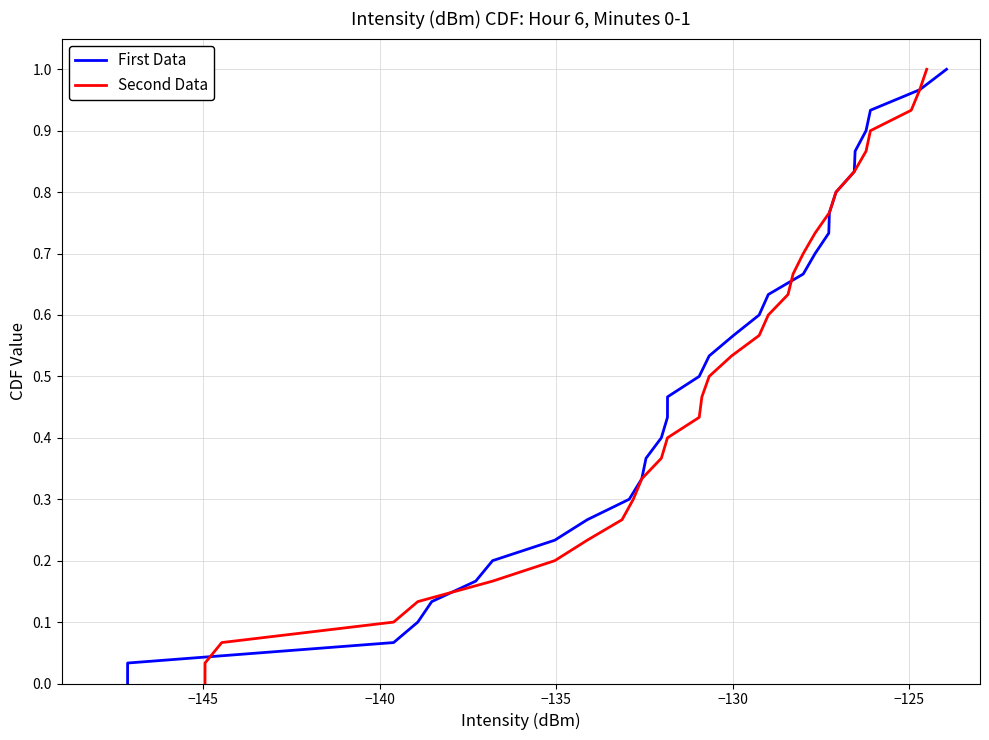

Reading left to right, what are all the values shown in this chart?

First Data: 0.0	0.0	0.1	0.1	0.1	0.2	0.2	0.2	0.3	0.3	0.3	0.4	0.4	0.4	0.5	0.5	0.5	0.6	0.6	0.6	0.7	0.7	0.7	0.8	0.8	0.8	0.9	0.9	0.9	1.0	1.0
Second Data: 0.0	0.0	0.1	0.1	0.1	0.2	0.2	0.2	0.3	0.3	0.3	0.4	0.4	0.4	0.5	0.5	0.5	0.6	0.6	0.6	0.7	0.7	0.7	0.8	0.8	0.8	0.9	0.9	0.9	1.0	1.0